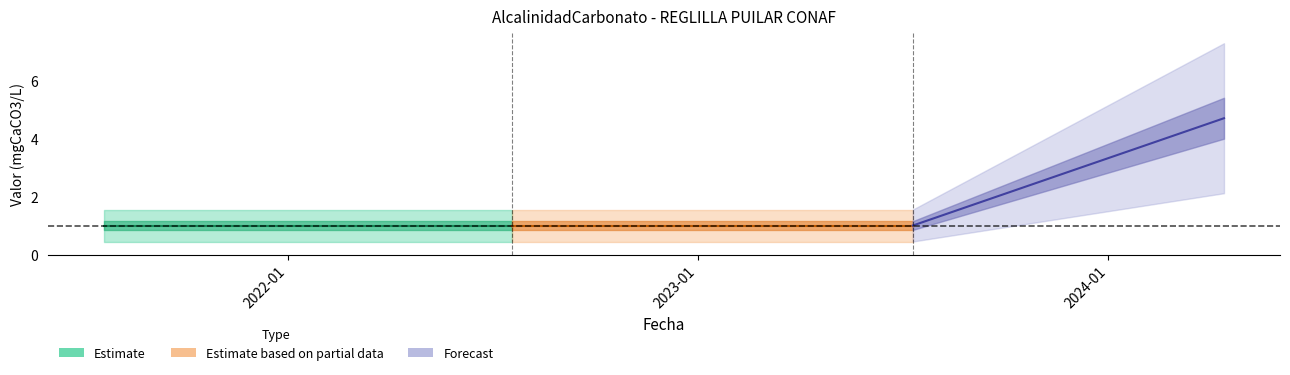

Reading right to left, extract all data points from this chart.

4.7	1.0	1.0	1.0	1.0	1.0